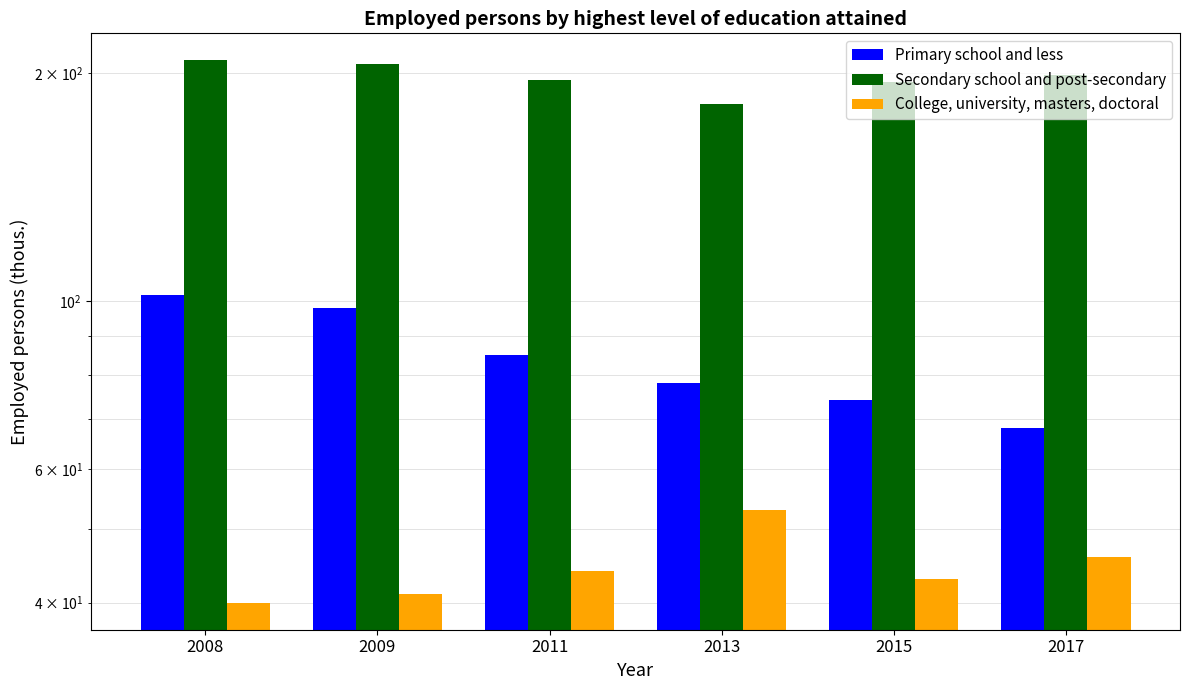

At how many categories does at least one series exceed 64?

6